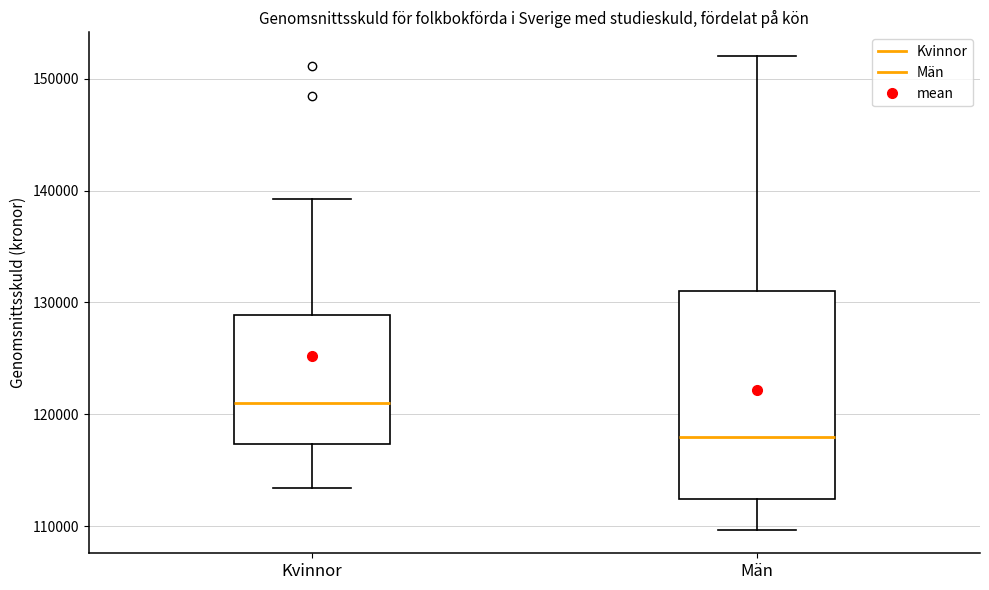

Reading left to right, transcribe this box plot: for each box, give where its median line is, the range the box spans, and where its two whiskers end, as read against the y-axis. The values are not printed on the chart, so give them approximately, as read against the axis.

Kvinnor: median 121000, box 117000 to 129000, whiskers 113000 to 139000
Män: median 118000, box 112000 to 131000, whiskers 110000 to 152000